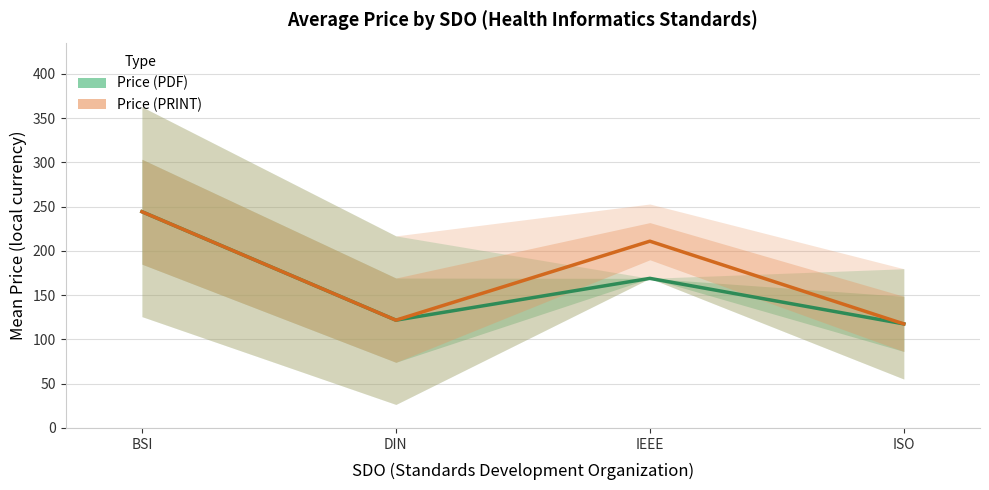

Where is Price (PDF) nearest to the value 180?

IEEE